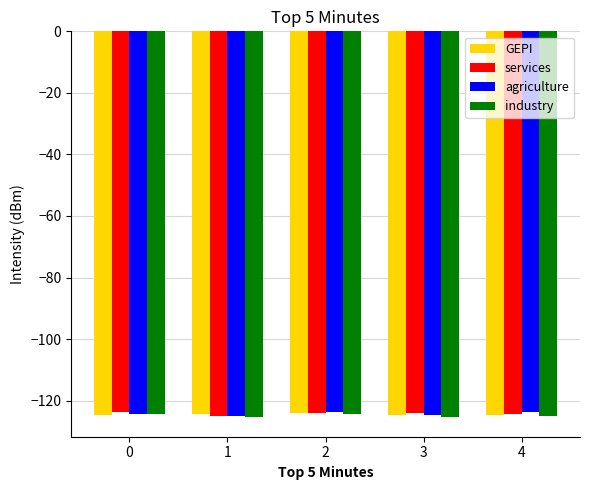

How many bars are there in each group?

4